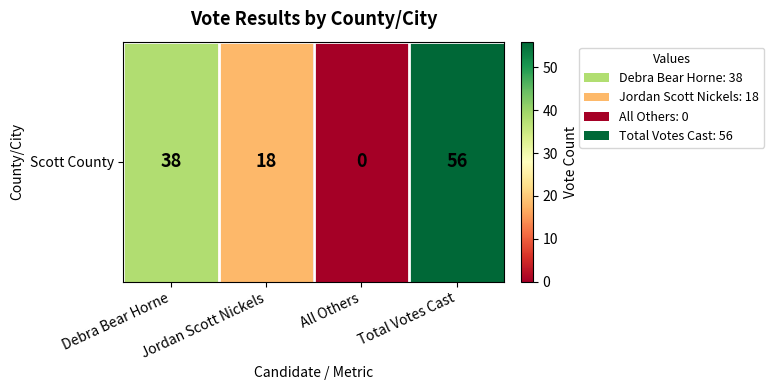

The chart shows a value of 56 at Total Votes Cast. True or false?

True